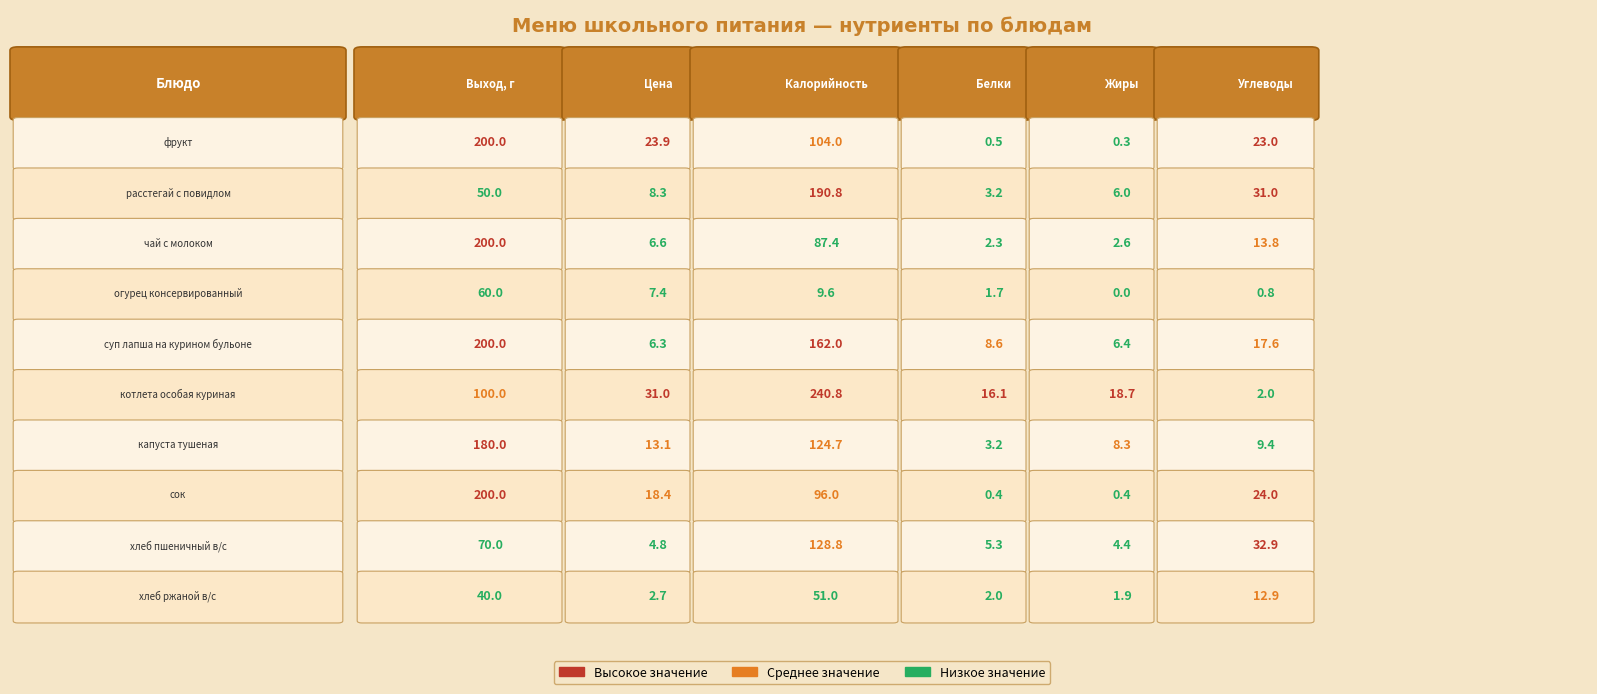

Is the value of котлета особая куриная at 4 greater than the value of сок at 0?

No